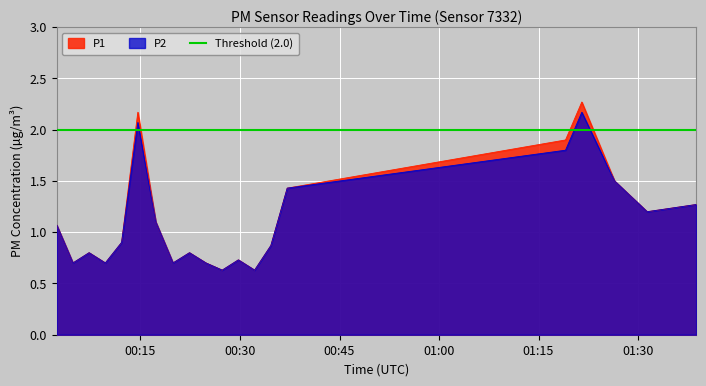

At which label does P2 reach its minimum?

2023-01-26T00:27:19